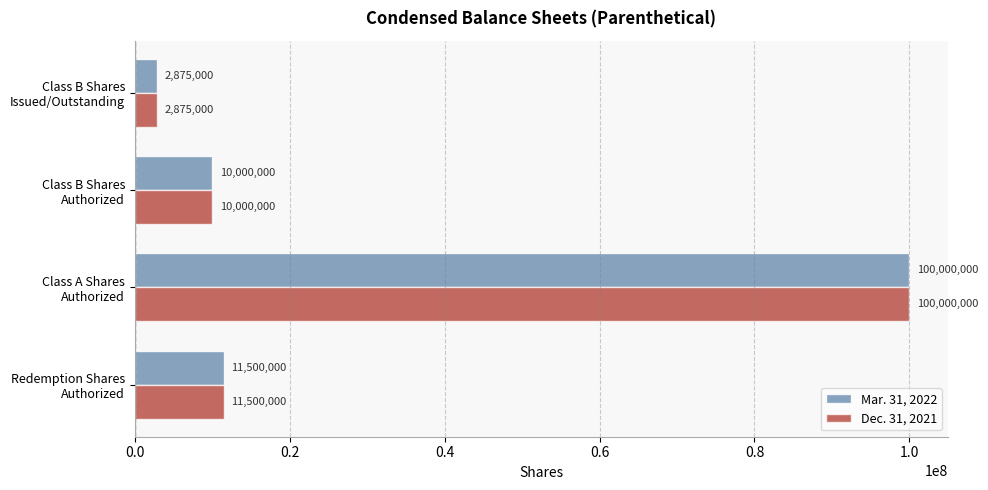

What is the average value of the Dec. 31, 2021 series?

31093750